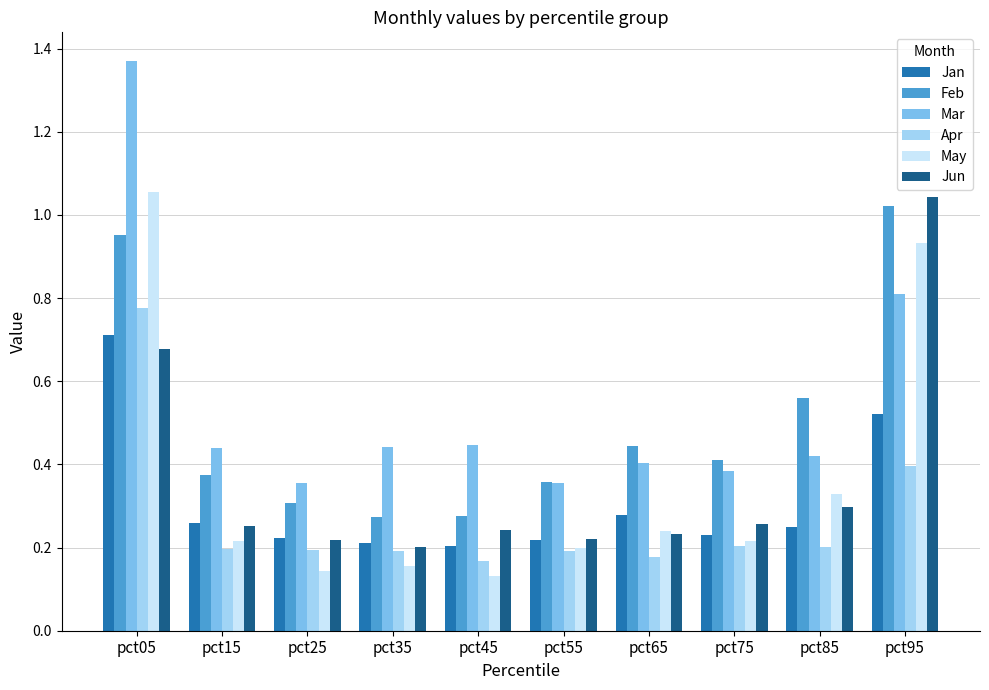

Which category has the lowest value across all series?

pct45